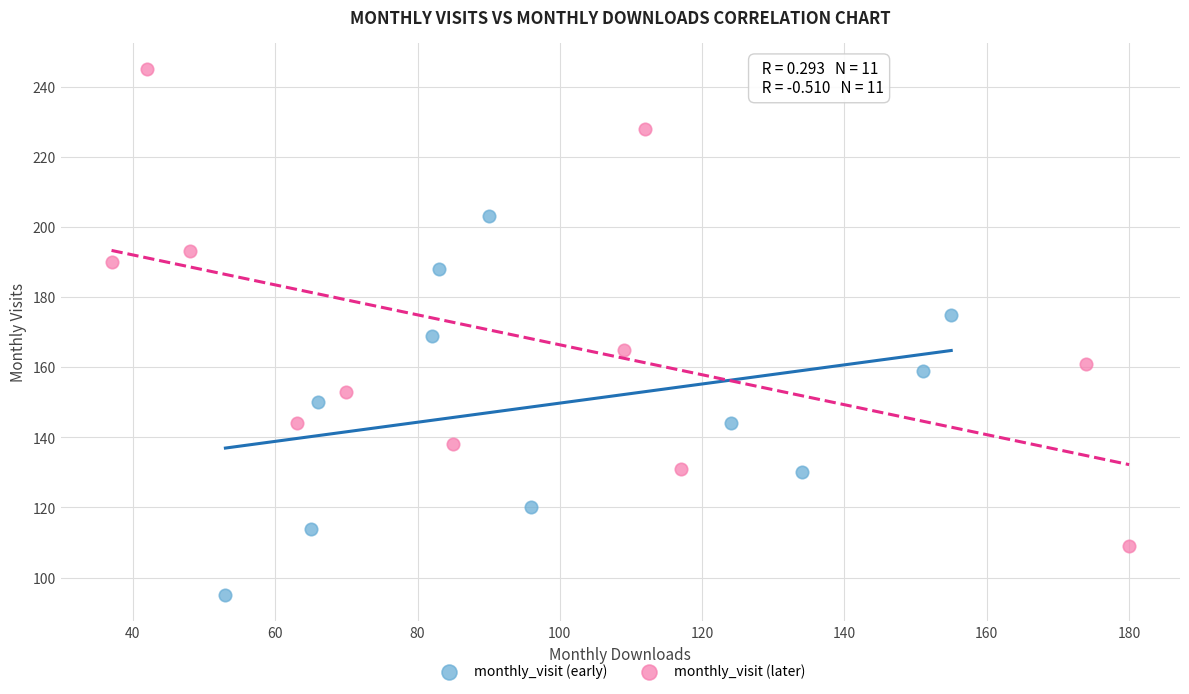

Which series reaches the maximum Y coordinate?

monthly_visit (later)